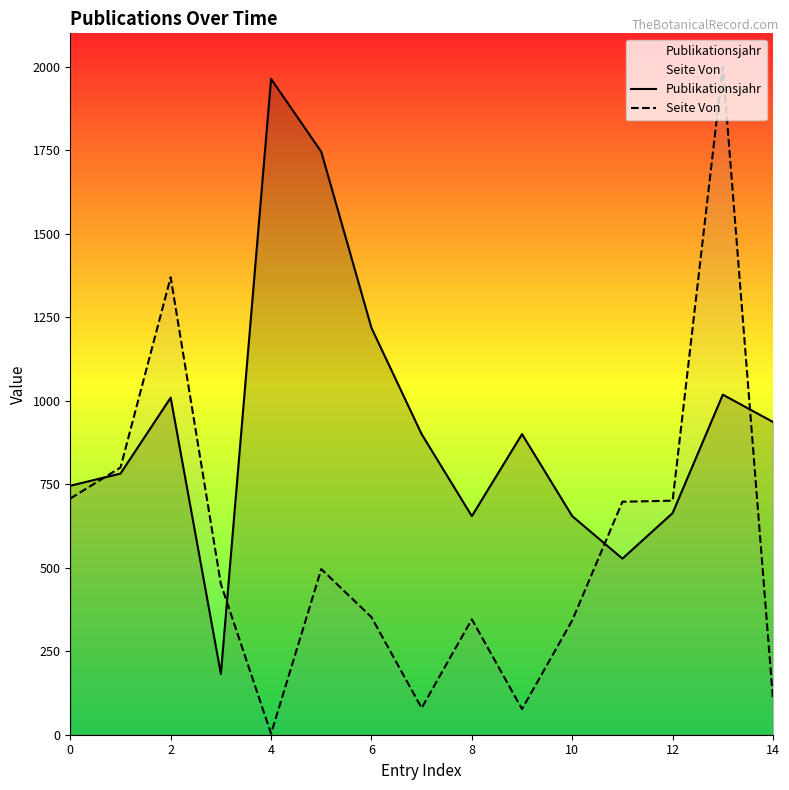

Which series changed the most between 2 and 4?

Seite Von